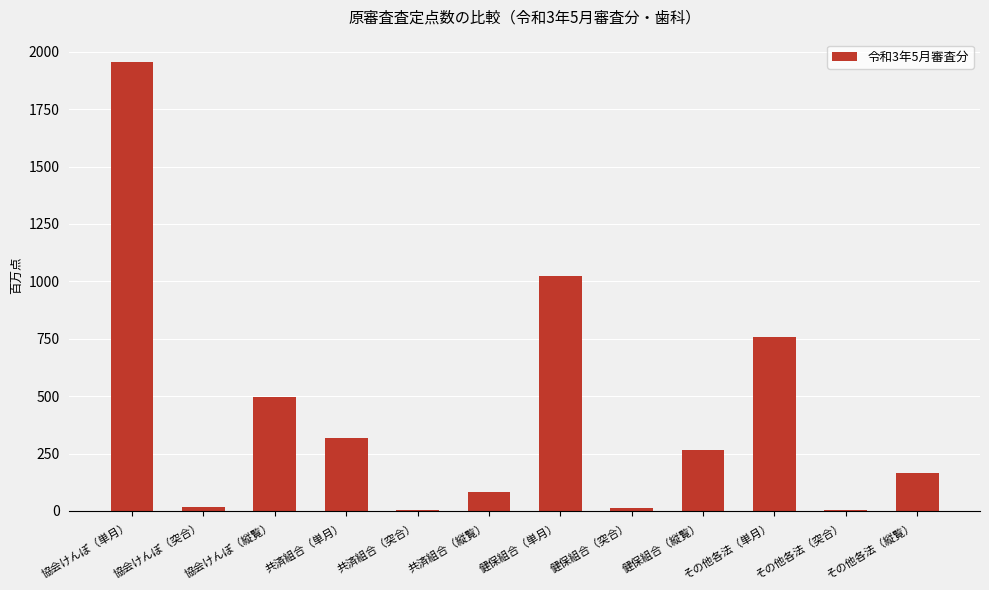

True or false: the data shows 166.8 at その他各法（縦覧）.

True